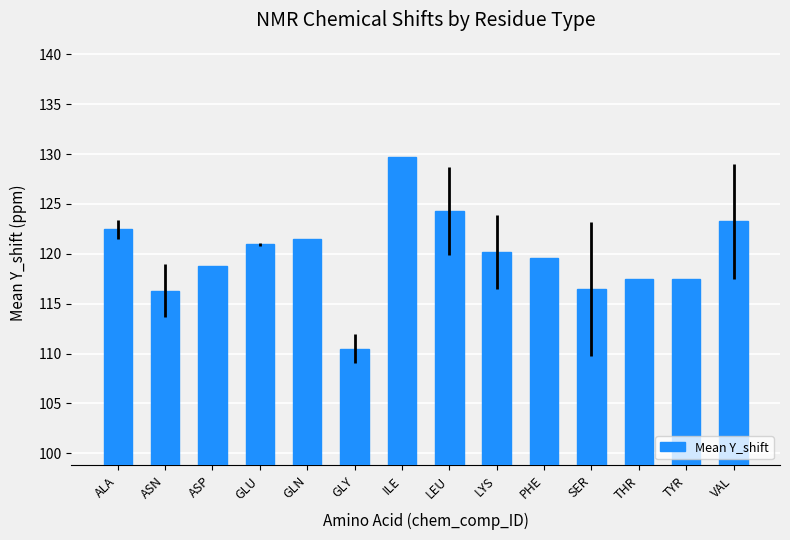

What is the average value?

119.9